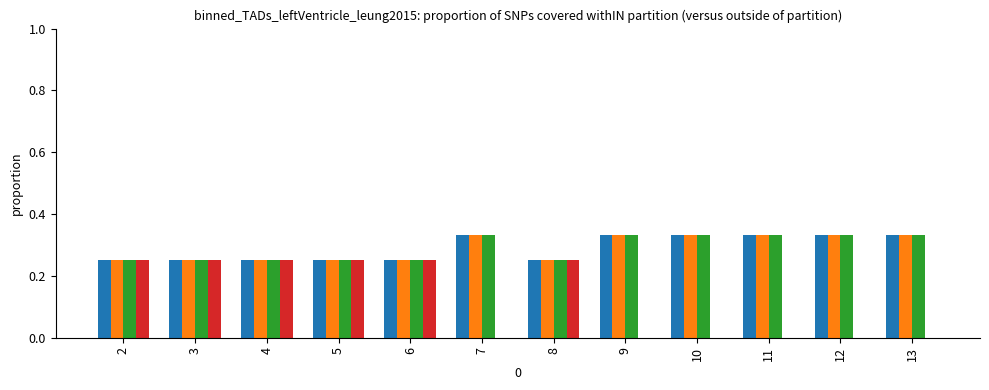

What is the total value across all series at 8?

1.0